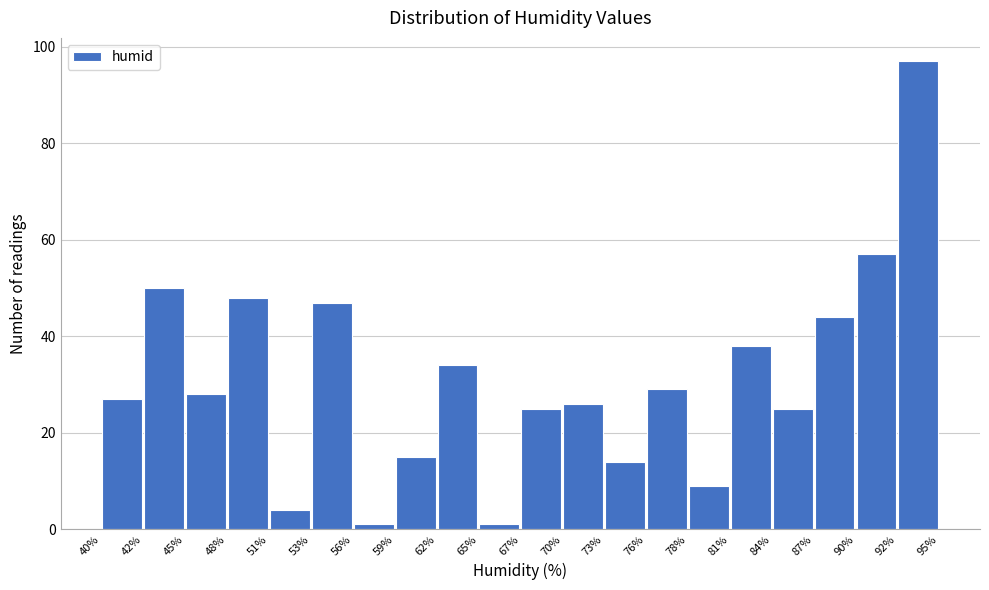

What is the height of the bar covering 81% to 84% on the x-axis? The values are not printed on the chart, so give them approximately, as read against the axis.

38